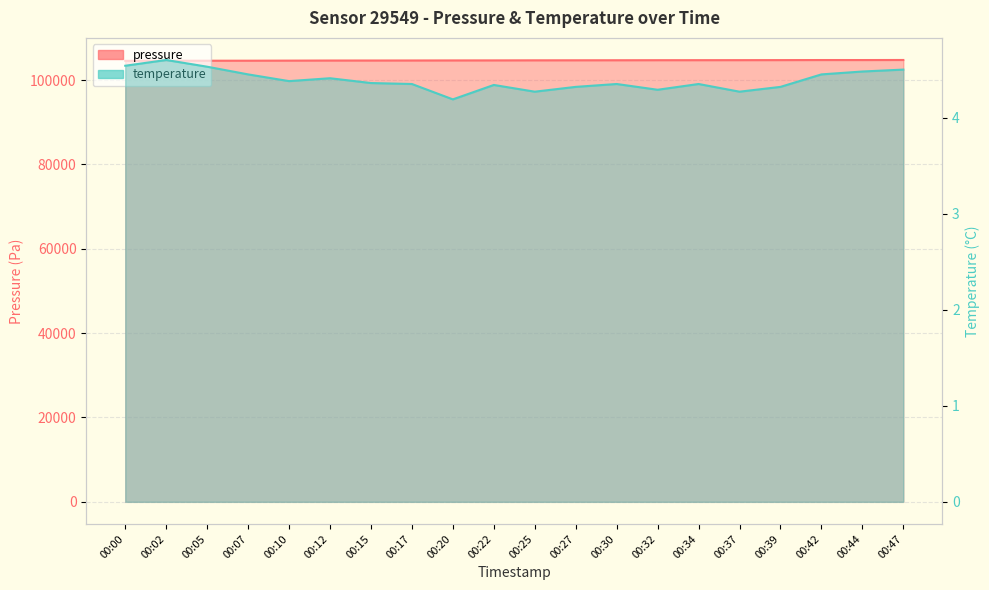

True or false: temperature and pressure cross at least once.

False